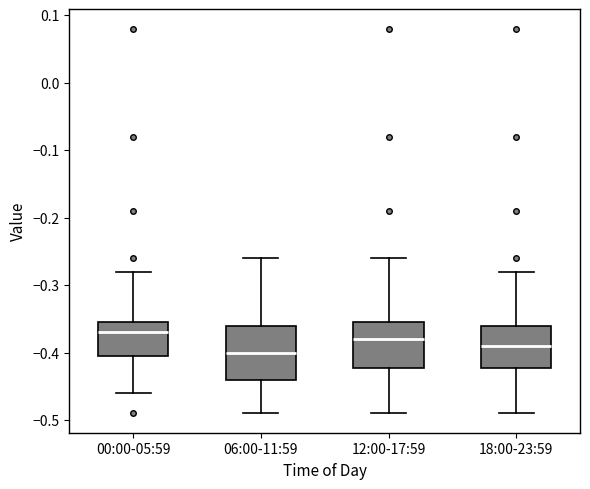

Reading left to right, read every box against the y-axis: the position of its median line, the range the box covers, and the ends of its whiskers. The values are not printed on the chart, so give them approximately, as read against the axis.

00:00-05:59: median -0.37, box -0.40 to -0.35, whiskers -0.46 to -0.28
06:00-11:59: median -0.40, box -0.44 to -0.36, whiskers -0.49 to -0.26
12:00-17:59: median -0.38, box -0.42 to -0.35, whiskers -0.49 to -0.26
18:00-23:59: median -0.39, box -0.42 to -0.36, whiskers -0.49 to -0.28